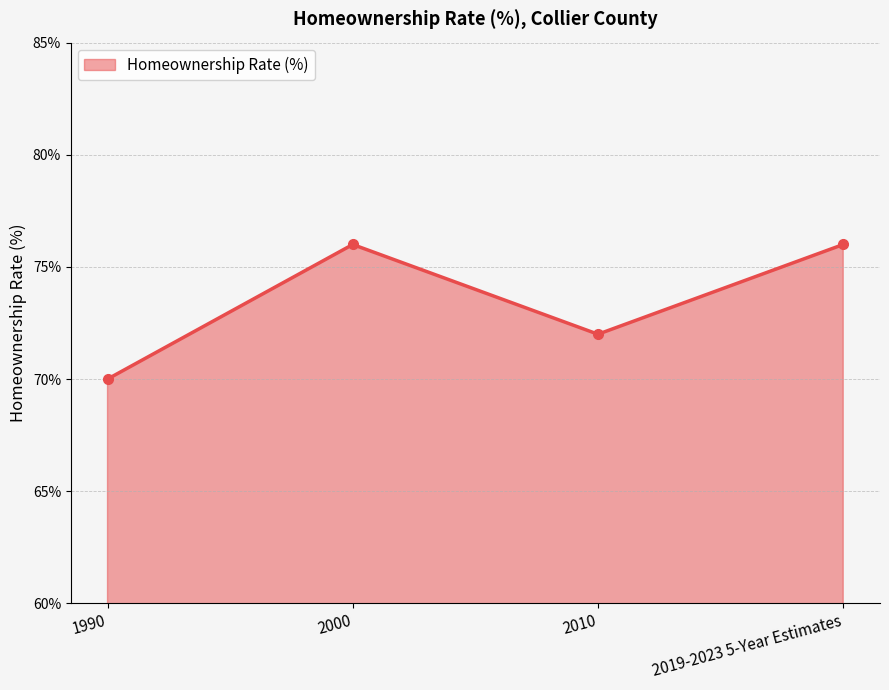

What is the label of the 3rd point from the right?

2000